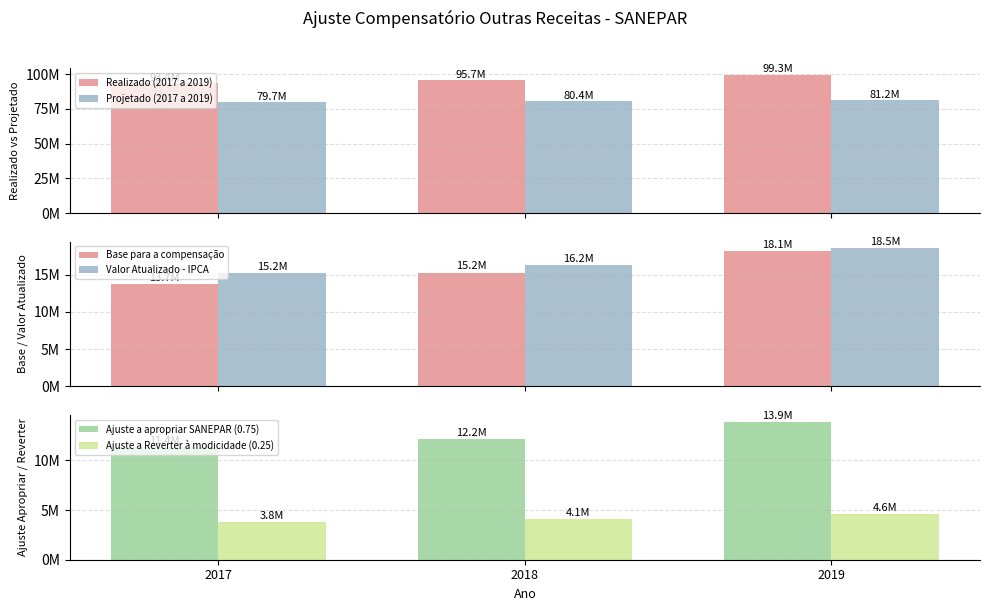

What is the value of the Ajuste a Reverter à modicidade (0.25) bar at the 2nd from the left?

4061403.0